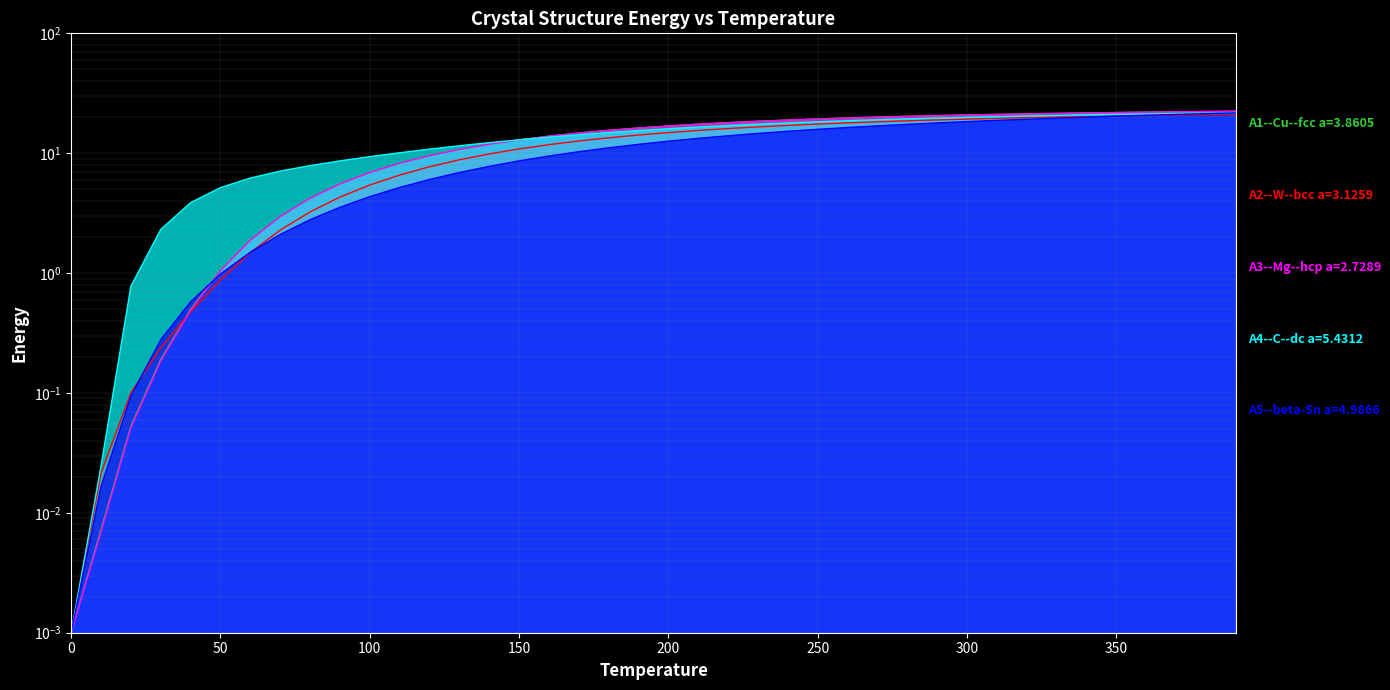

How many values in the A5--beta-Sn a=4.9866 series exceed 12?

20